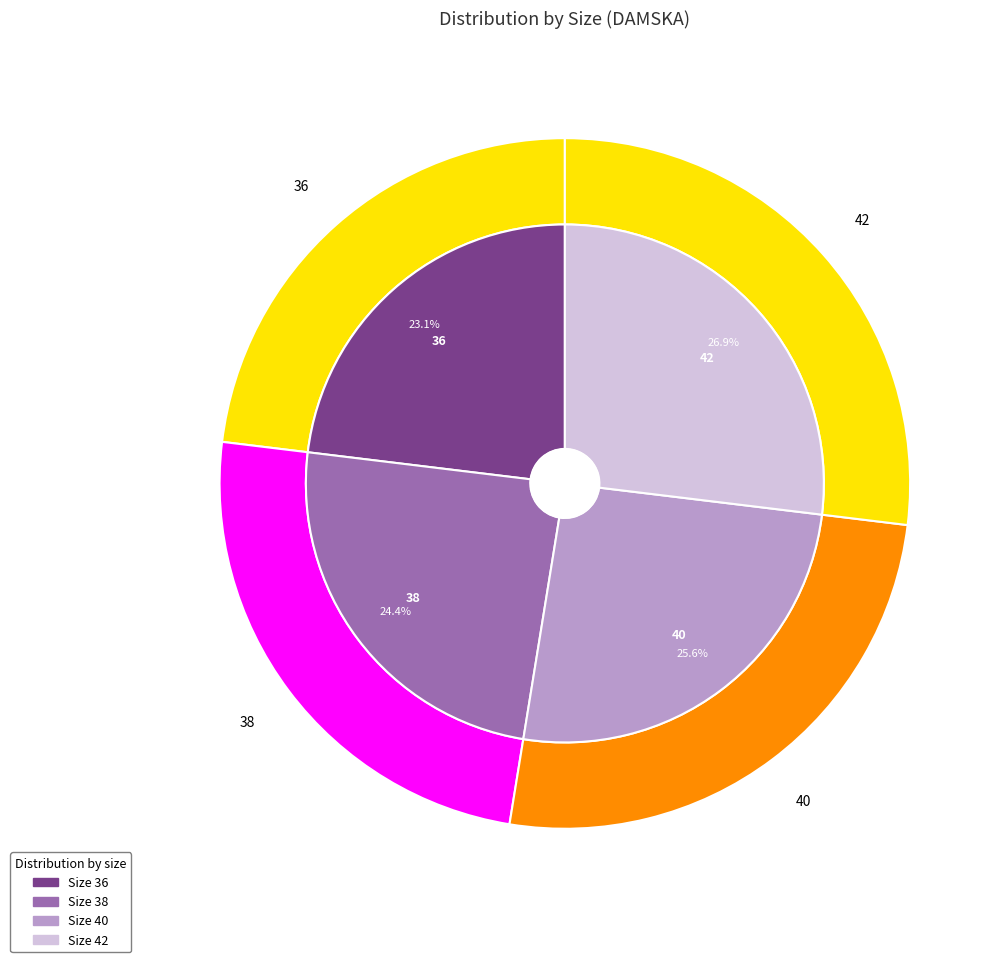

To the nearest percent, what is the difference between the largest and smallest slice percentages?

4%